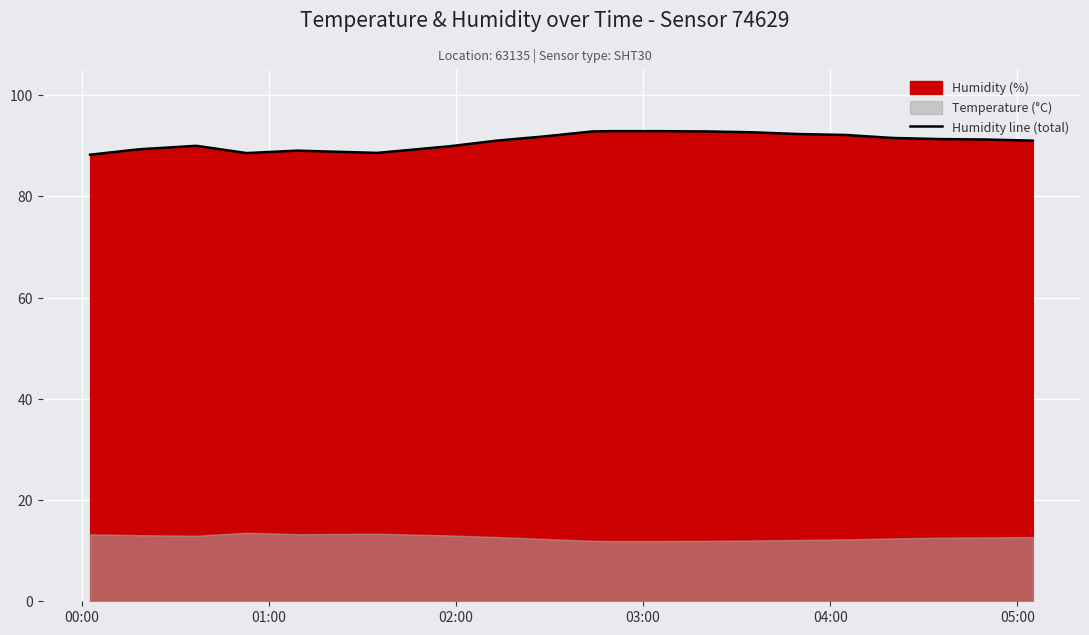

What is the highest value of the Humidity line (total) series?

92.9